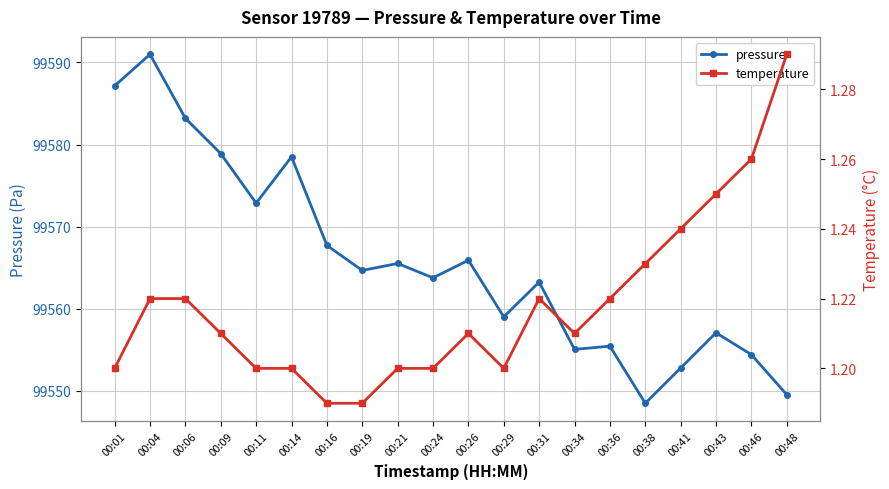

What is the spread (max minus min) of values at 00:31?

99562.0